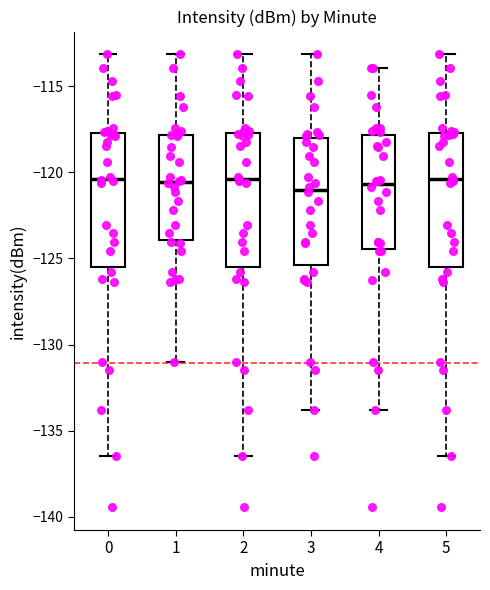

Where is the upper edge of the box at x = 4 on the y-axis? The values are not printed on the chart, so give them approximately, as read against the axis.

-118.0